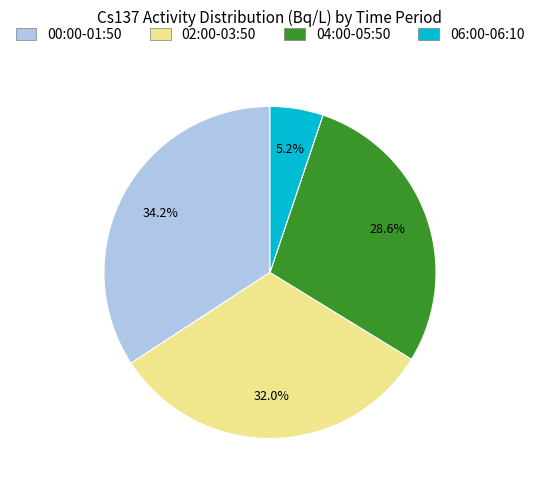

What is the total percentage of 04:00-05:50 and 06:00-06:10?

33.8%